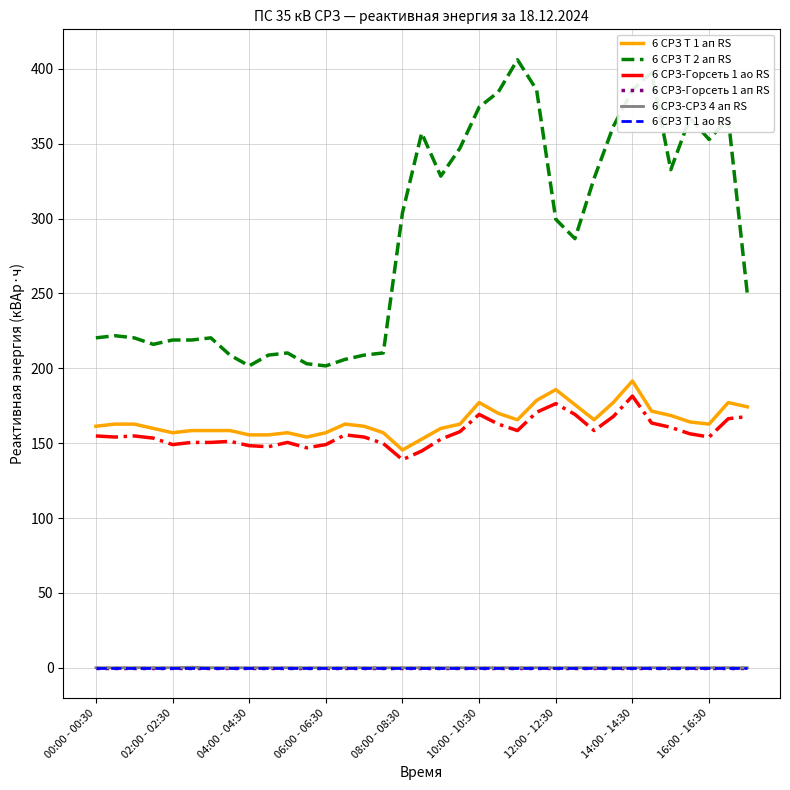

True or false: 6 СРЗ Т 1 ао RS and 6 СРЗ Т 2 ап RS intersect in this chart.

False